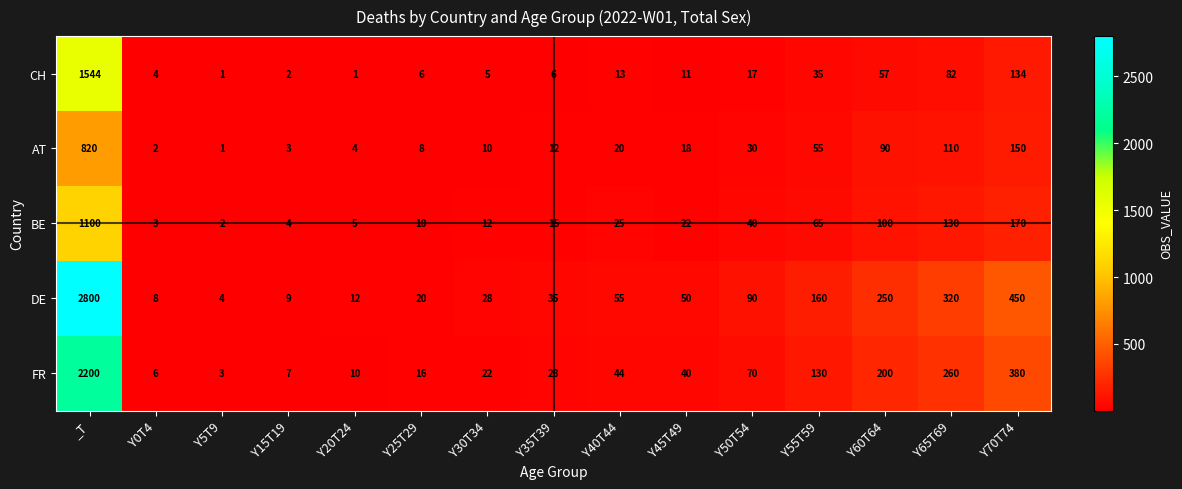

Which series has the widest spread of values?

DE